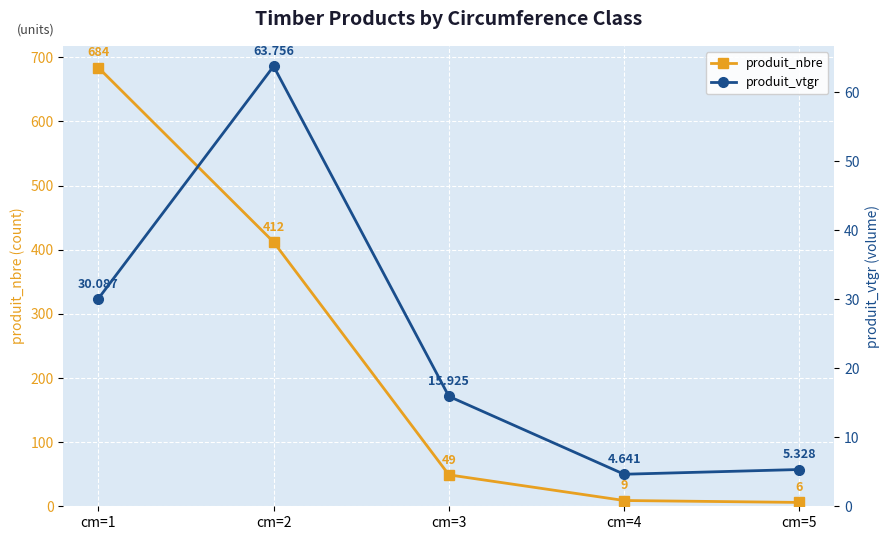

Is the value of produit_vtgr at cm=3 greater than the value of produit_nbre at cm=4?

Yes